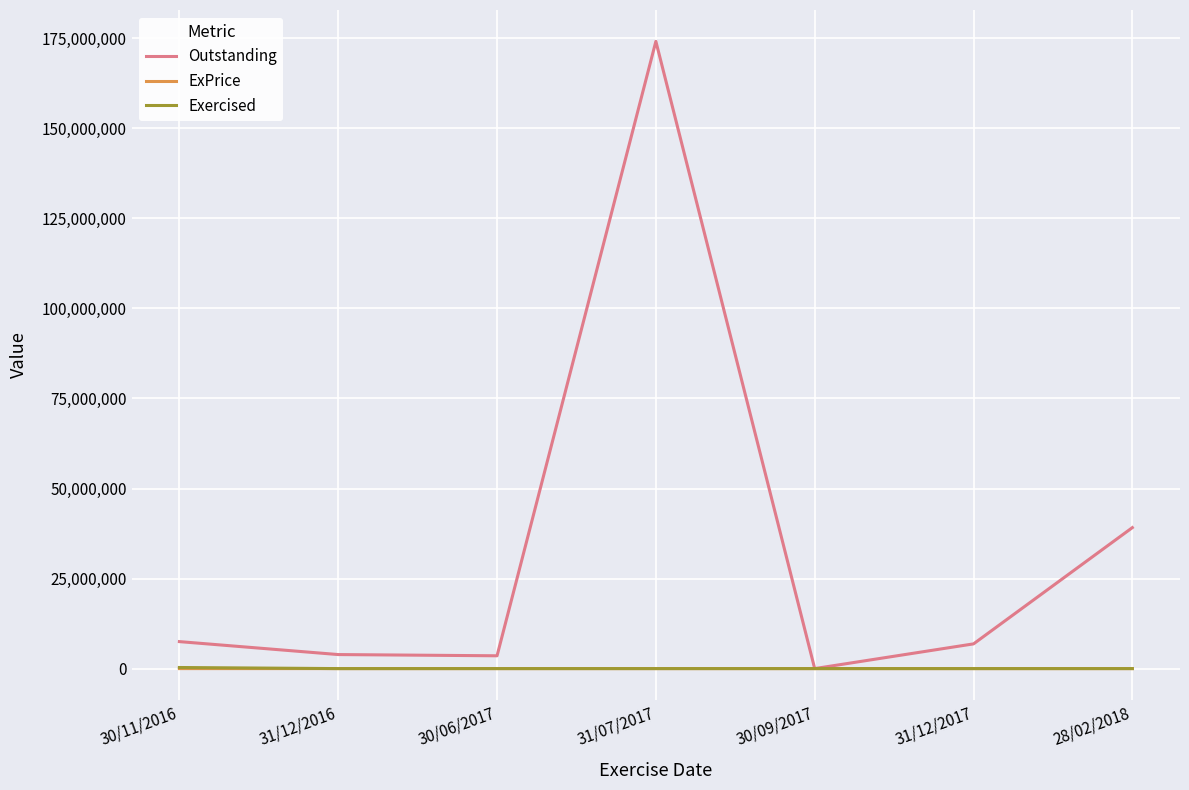

Does the chart display data point markers on the line(s)?

No